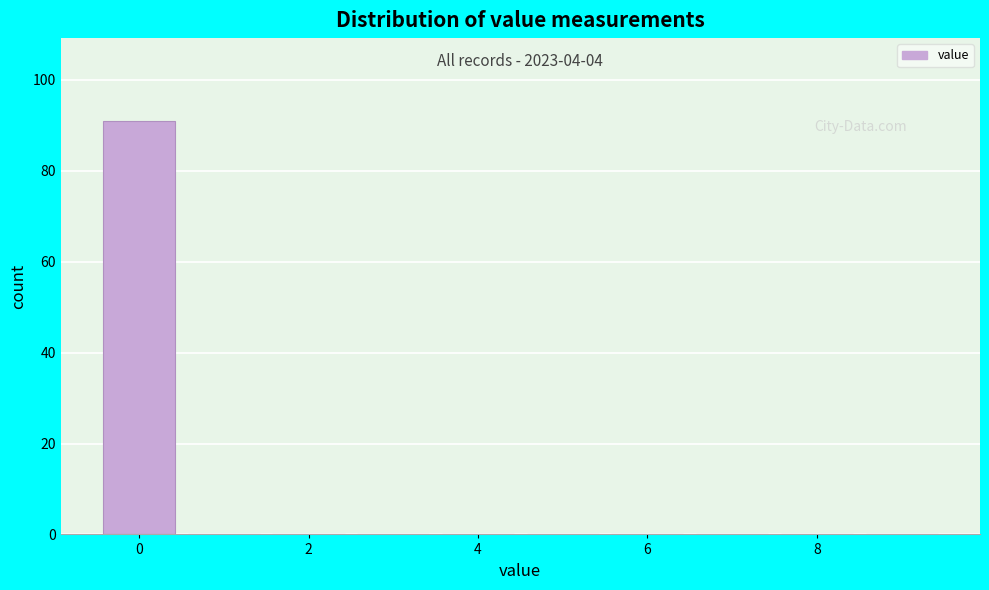

Which range on the x-axis has the tallest bar?

-0.5 to 0.5